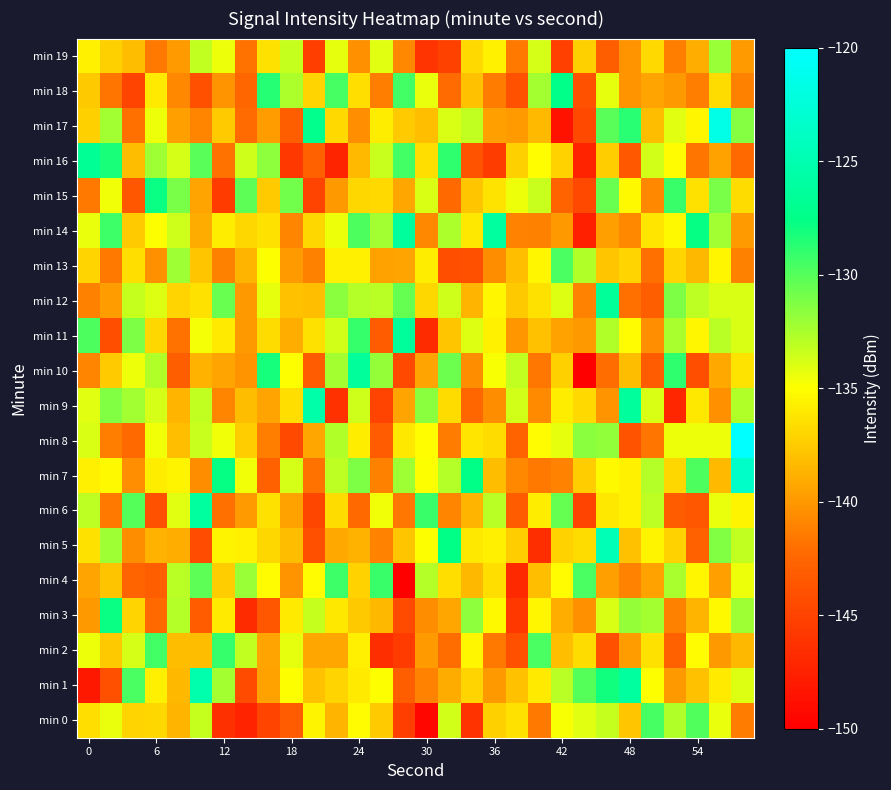

What is the smallest value displayed?

-150.0